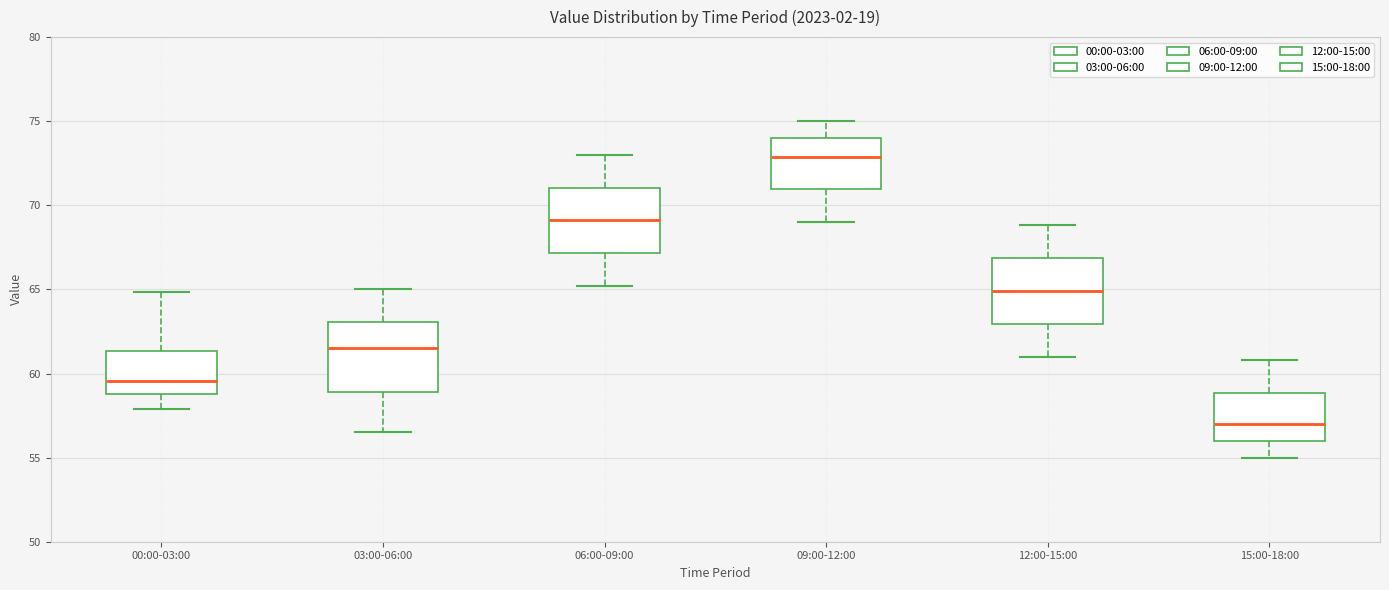

Reading left to right, read every box against the y-axis: the position of its median line, the range the box covers, and the ends of its whiskers. The values are not printed on the chart, so give them approximately, as read against the axis.

00:00-03:00: median 59.5, box 59.0 to 61.5, whiskers 58.0 to 65.0
03:00-06:00: median 61.5, box 59.0 to 63.0, whiskers 56.5 to 65.0
06:00-09:00: median 69.0, box 67.0 to 71.0, whiskers 65.0 to 73.0
09:00-12:00: median 73.0, box 71.0 to 74.0, whiskers 69.0 to 75.0
12:00-15:00: median 65.0, box 63.0 to 67.0, whiskers 61.0 to 69.0
15:00-18:00: median 57.0, box 56.0 to 59.0, whiskers 55.0 to 61.0